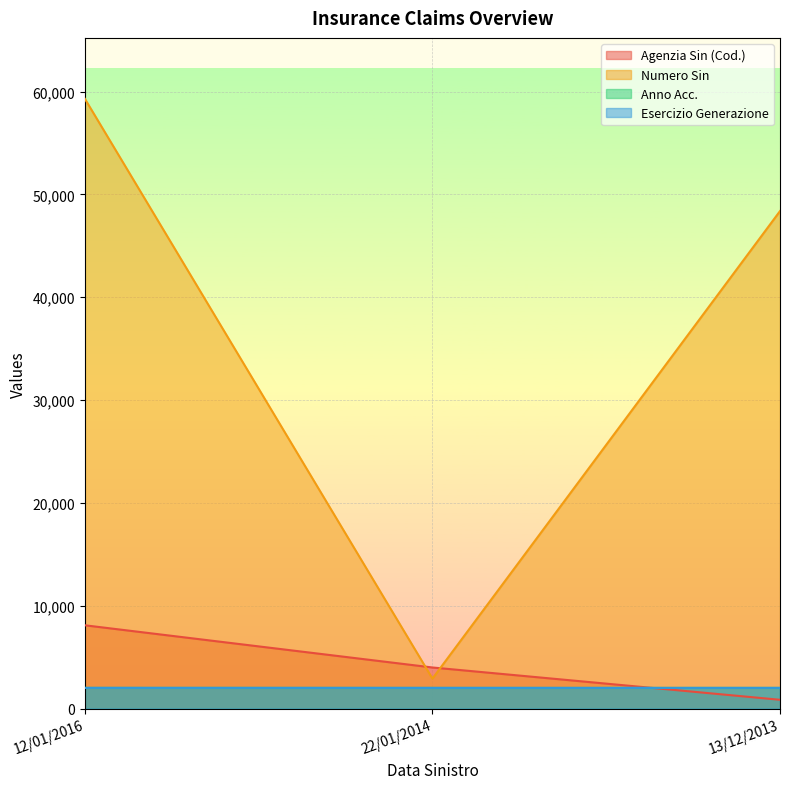

Which series changed the most between 22/01/2014 and 13/12/2013?

Numero Sin